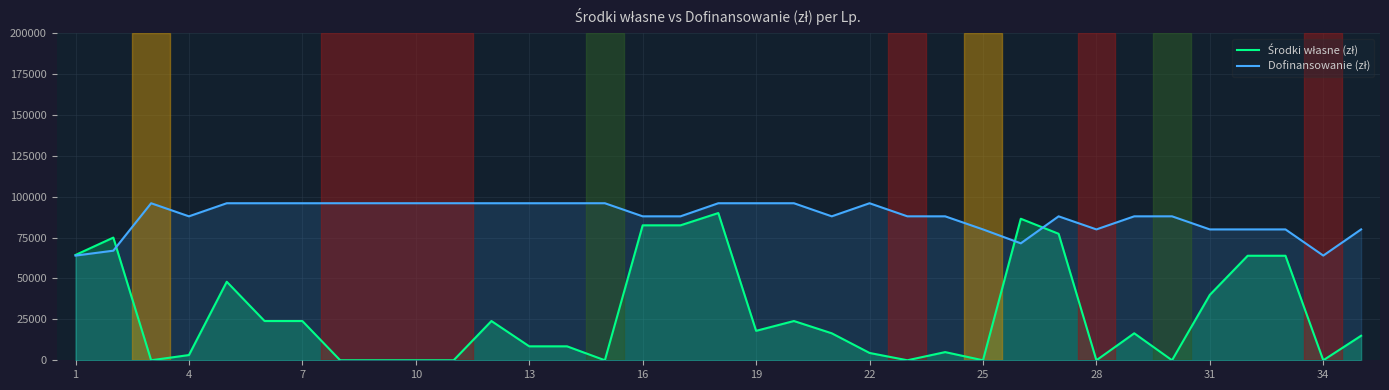

What is the maximum value shown in the chart?

96000.0